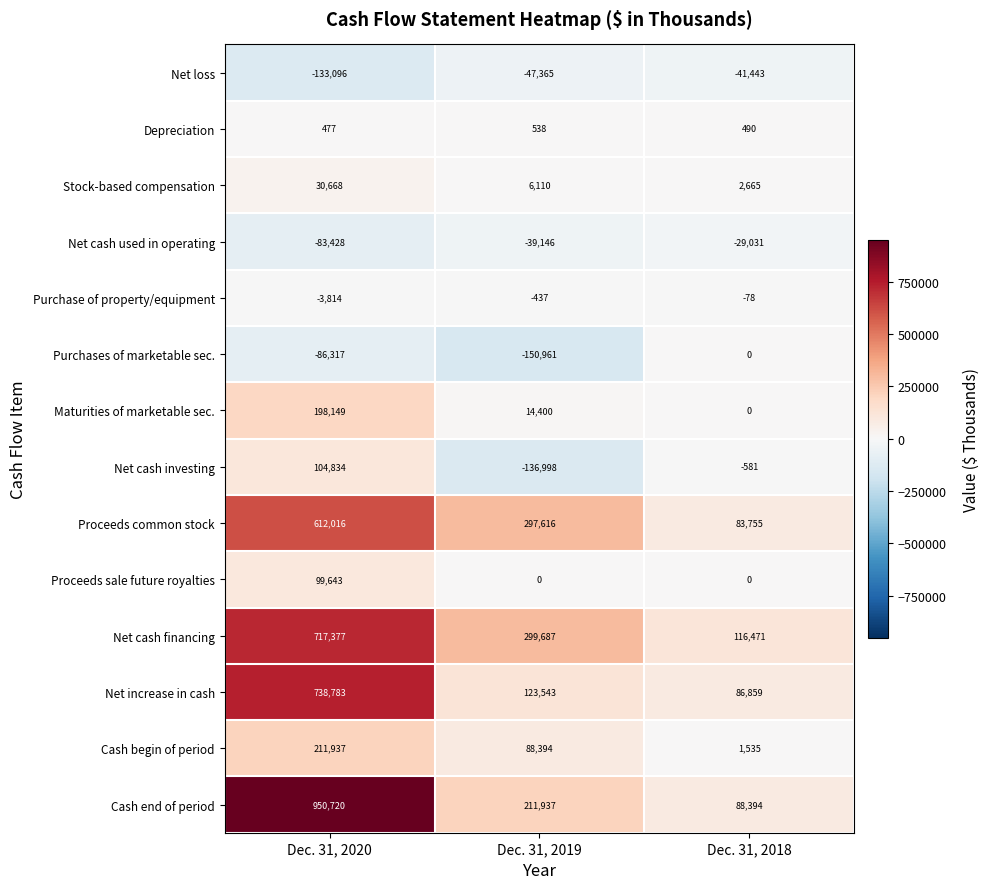

The Net loss series shows -28477 at Dec. 31, 2018. True or false?

False